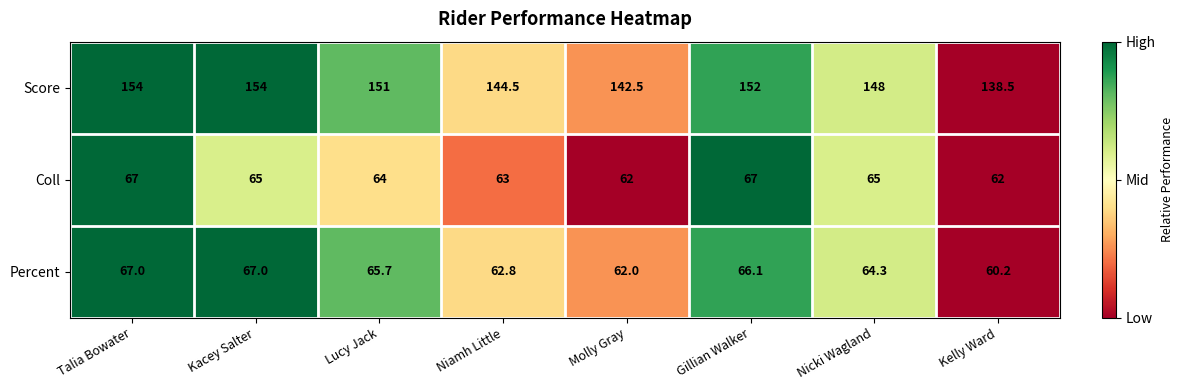

What value does the Percent series have at Kacey Salter?

67.0